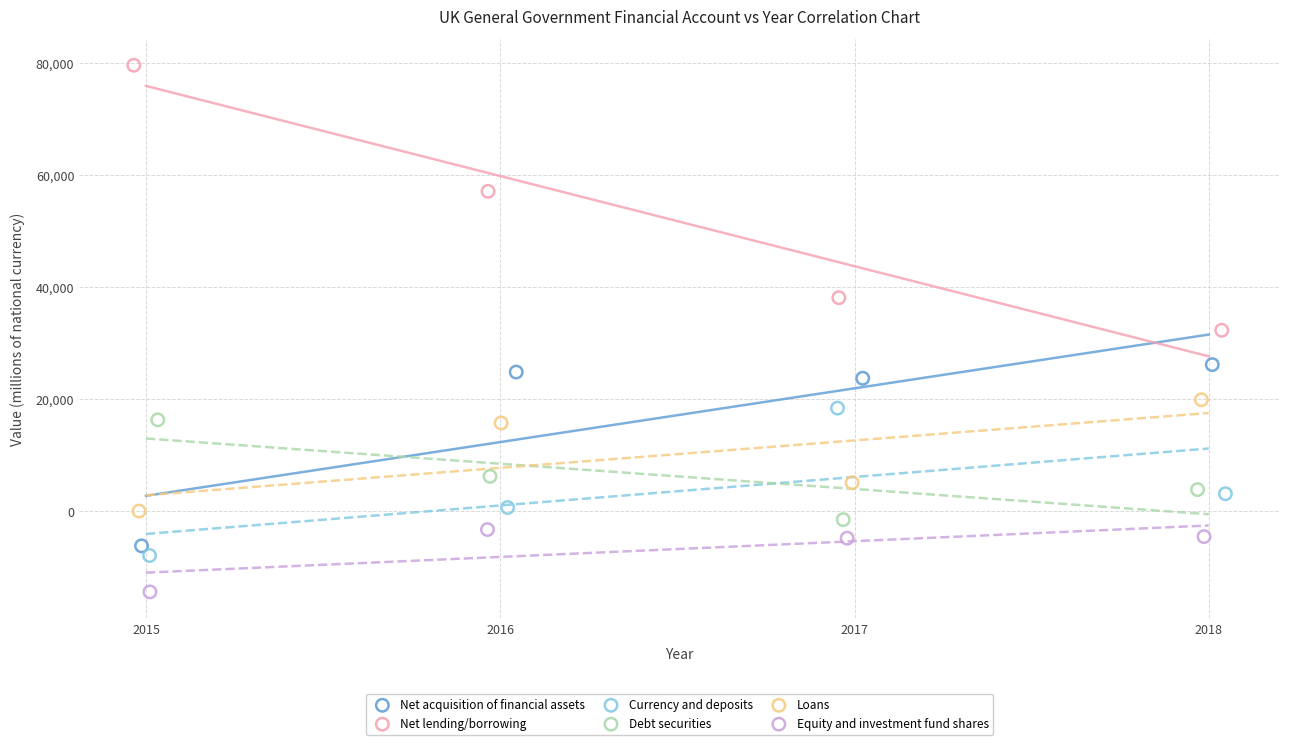

Which series reaches the minimum Y coordinate?

Equity and investment fund shares